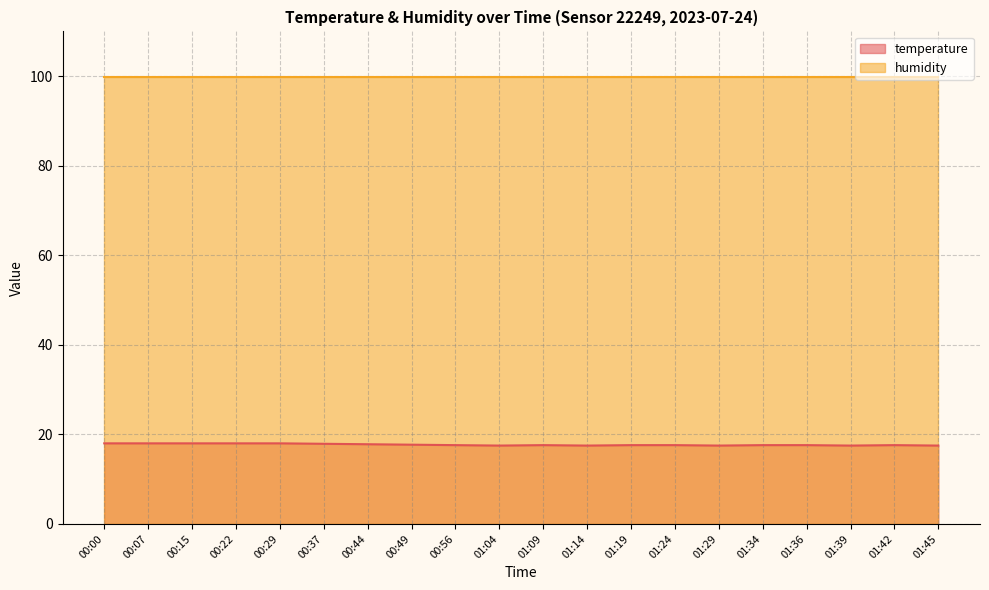

Does the chart have visible grid lines?

Yes